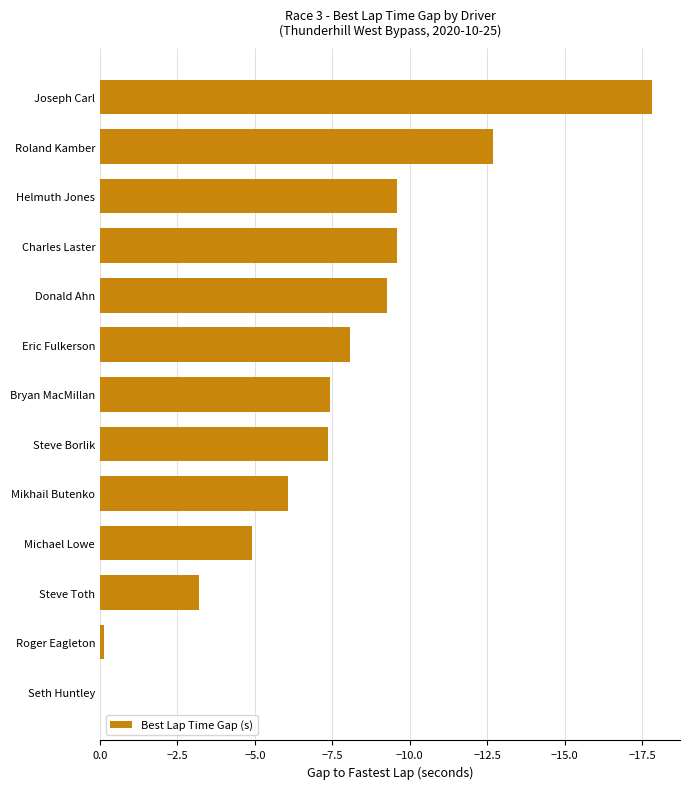

Reading top to bottom, extract all data points from this chart.

Joseph Carl=-17.8	Roland Kamber=-12.7	Helmuth Jones=-9.6	Charles Laster=-9.6	Donald Ahn=-9.3	Eric Fulkerson=-8.1	Bryan MacMillan=-7.4	Steve Borlik=-7.4	Mikhail Butenko=-6.1	Michael Lowe=-4.9	Steve Toth=-3.2	Roger Eagleton=-0.1	Seth Huntley=0.0